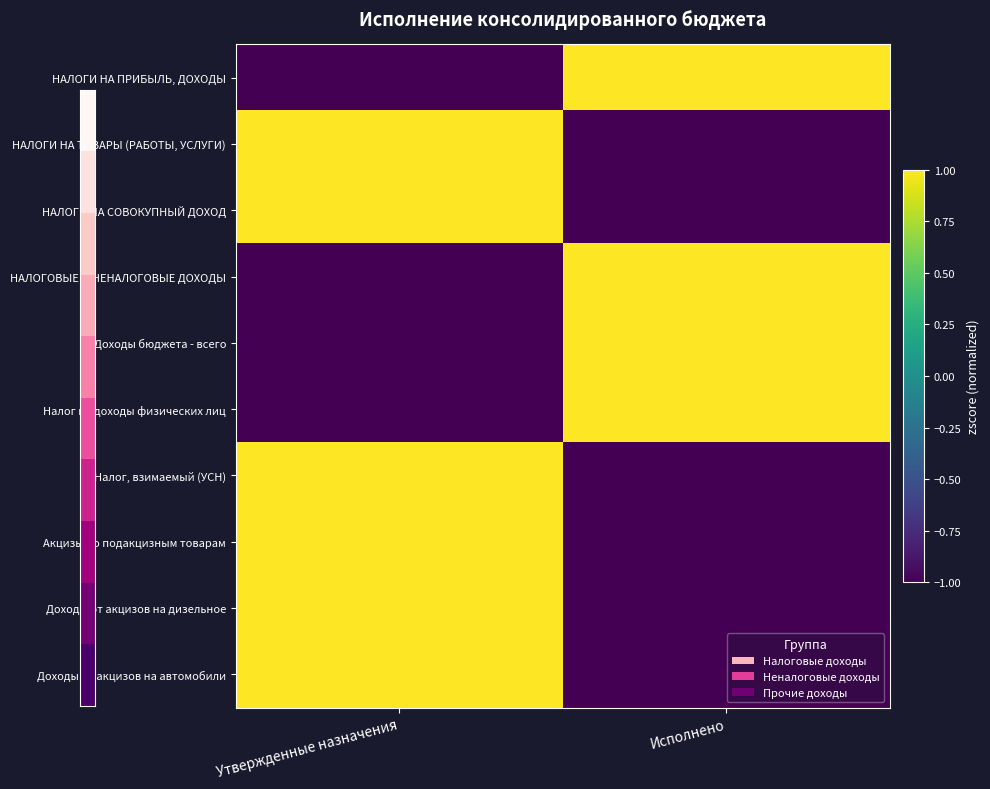

List the series in order of their peak value, highest first.

НАЛОГИ НА СОВОКУПНЫЙ ДОХОД, НАЛОГОВЫЕ И НЕНАЛОГОВЫЕ ДОХОДЫ, Доходы бюджета - всего, Налог, взимаемый (УСН), Доходы от акцизов на автомобили, НАЛОГИ НА ПРИБЫЛЬ, ДОХОДЫ, Налог на доходы физических лиц, Доходы от акцизов на дизельное, НАЛОГИ НА ТОВАРЫ (РАБОТЫ, УСЛУГИ), Акцизы по подакцизным товарам